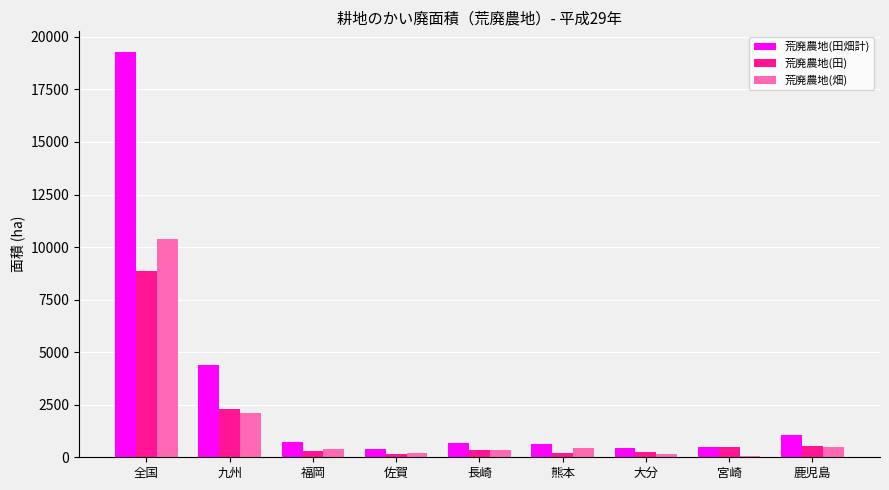

What is the maximum value for 荒廃農地(田畑計)?

19300